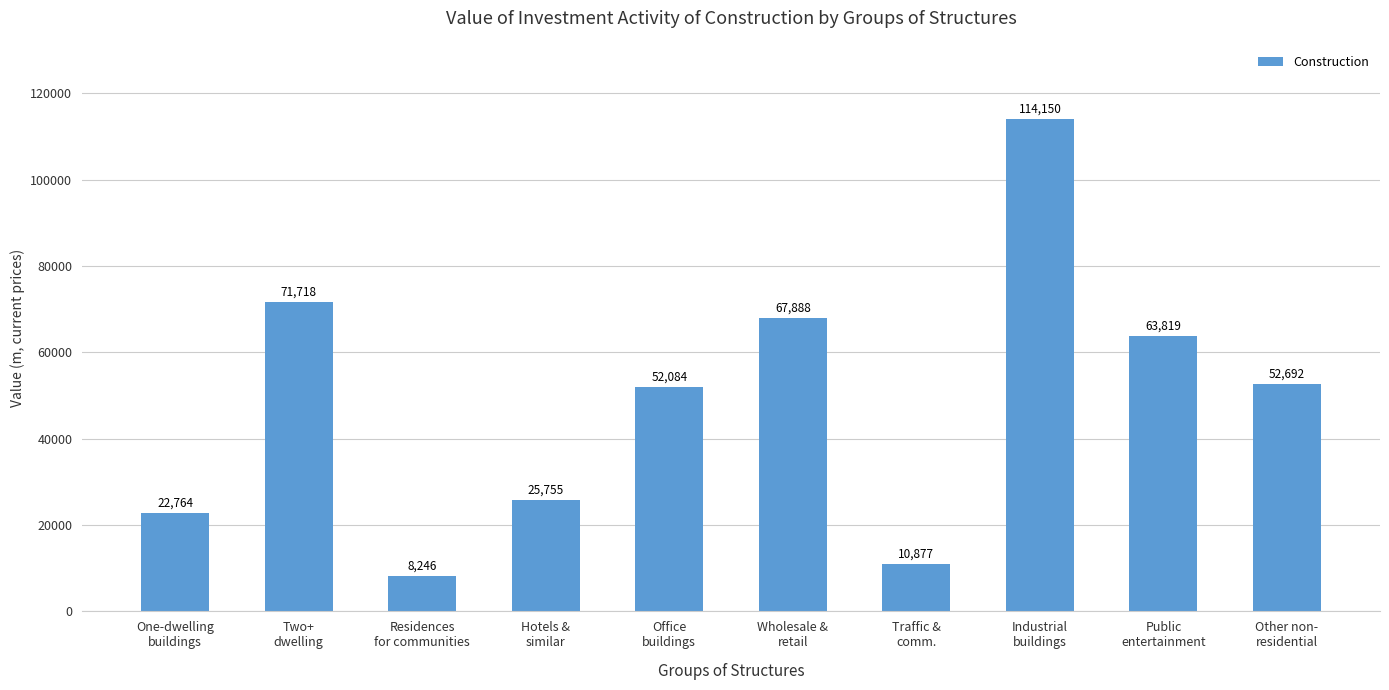

How many bars are there in total?

10